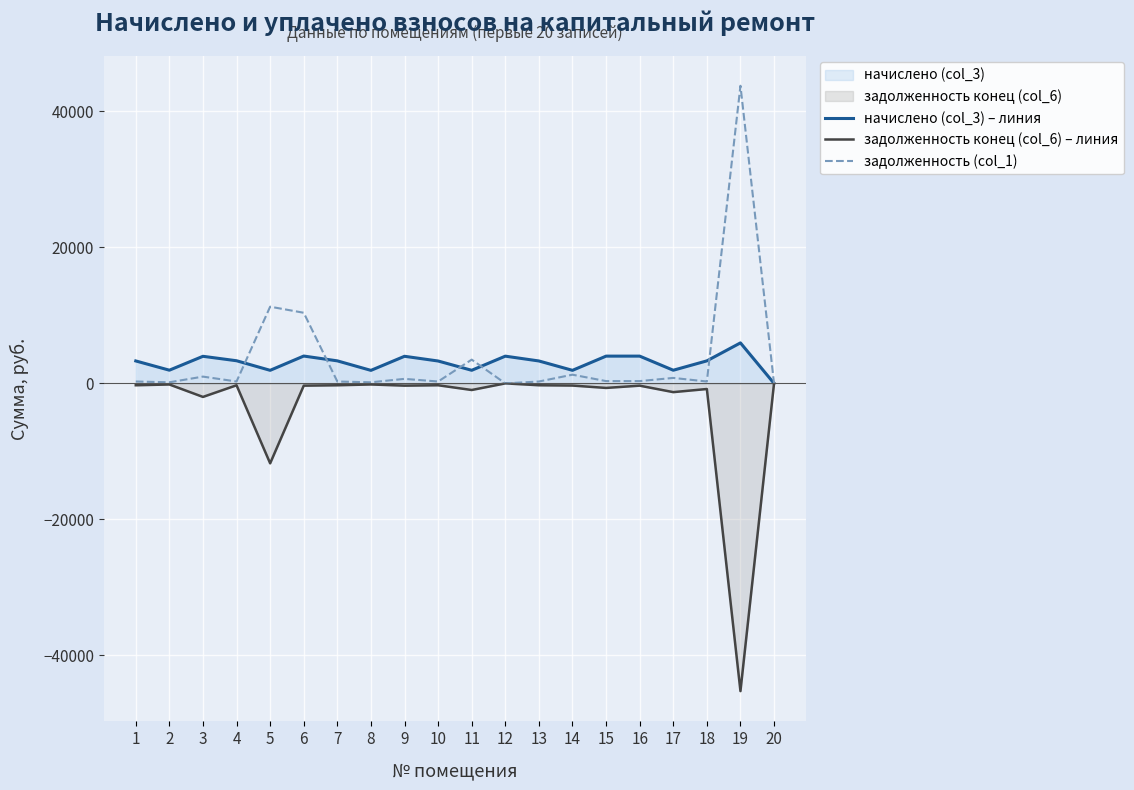

What is the total value across all series at 10?

3290.0